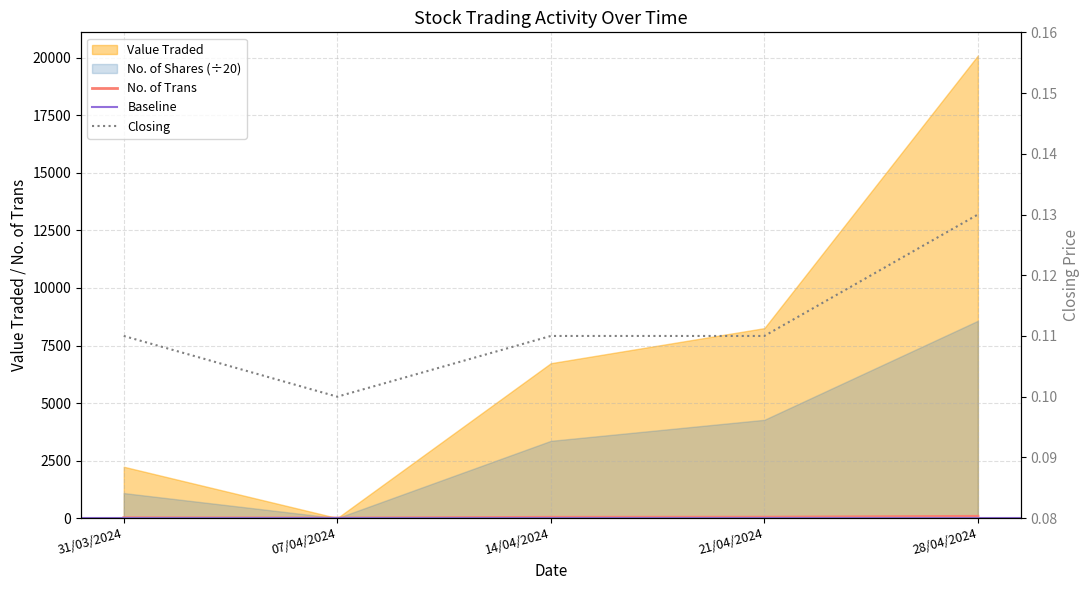

What is the difference between the second highest and second lowest values in the Value Traded series?

26.0